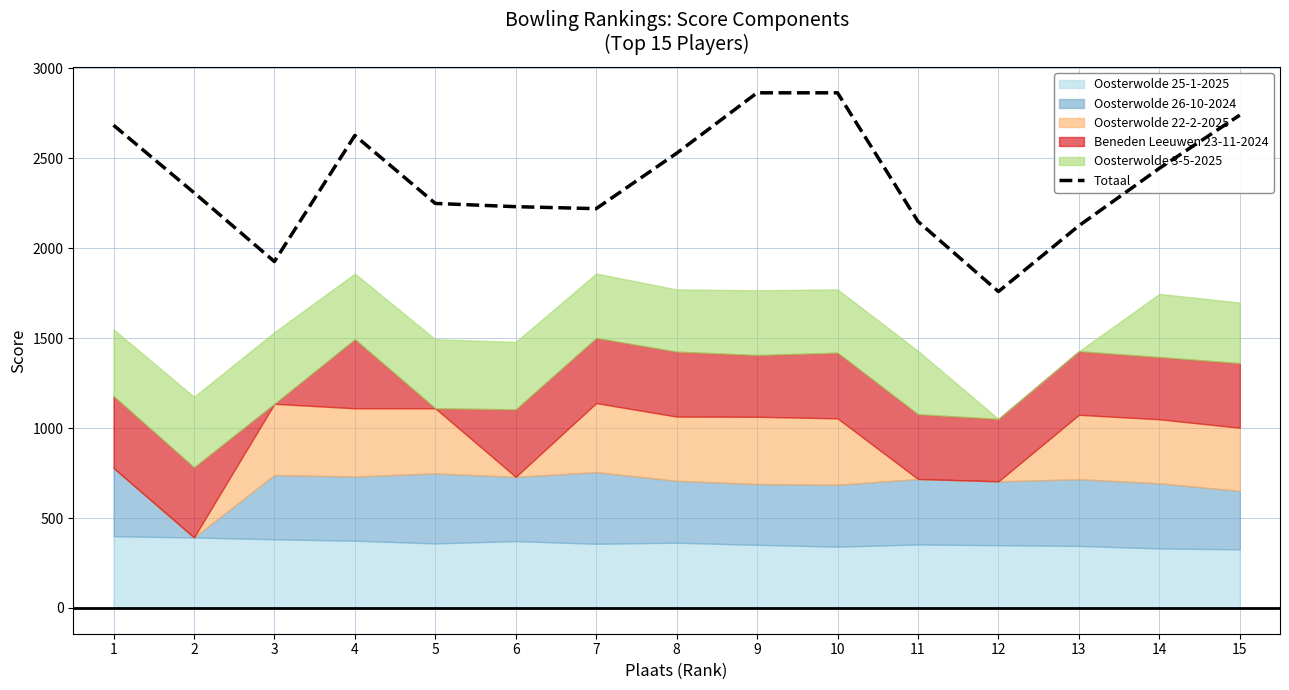

True or false: the data has more than 0 interior local peaks.

True